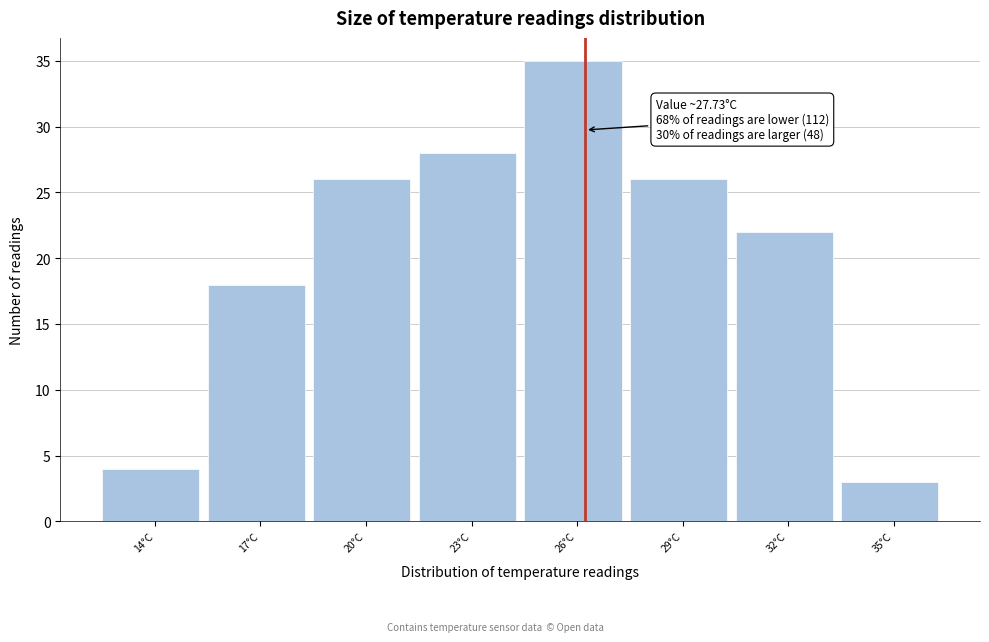

Reading right to left, list all the values displayed in this chart.

35°C=3	32°C=22	29°C=26	26°C=35	23°C=28	20°C=26	17°C=18	14°C=4